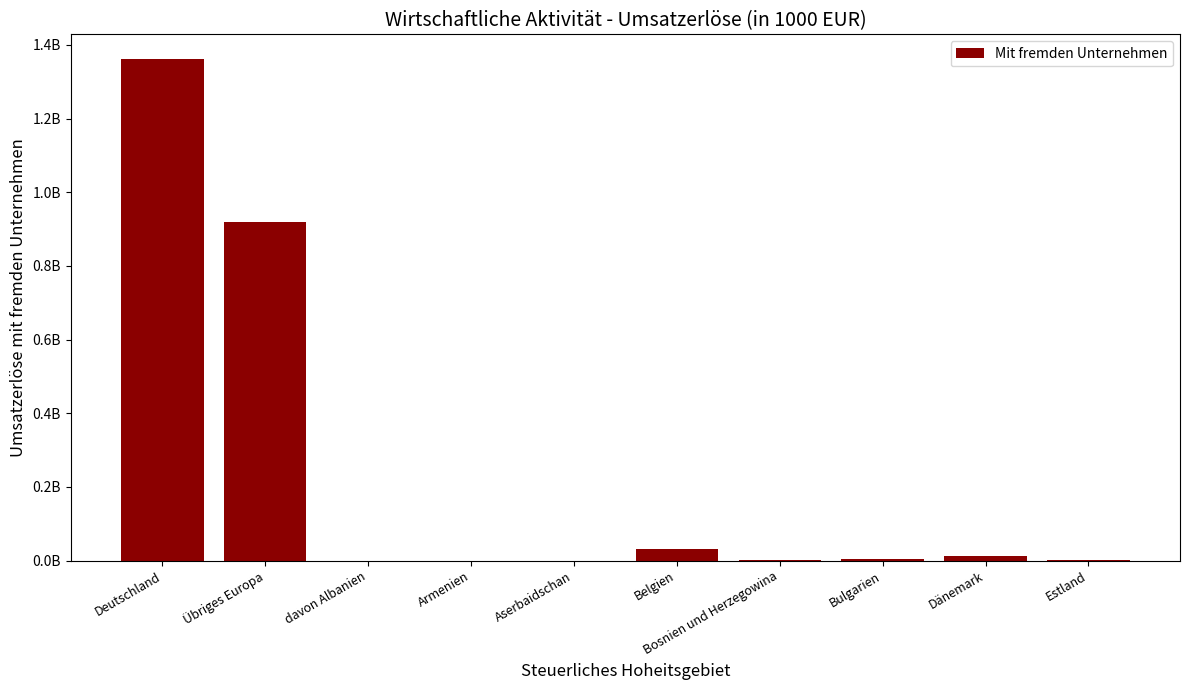

What position from the right is Estland?

1